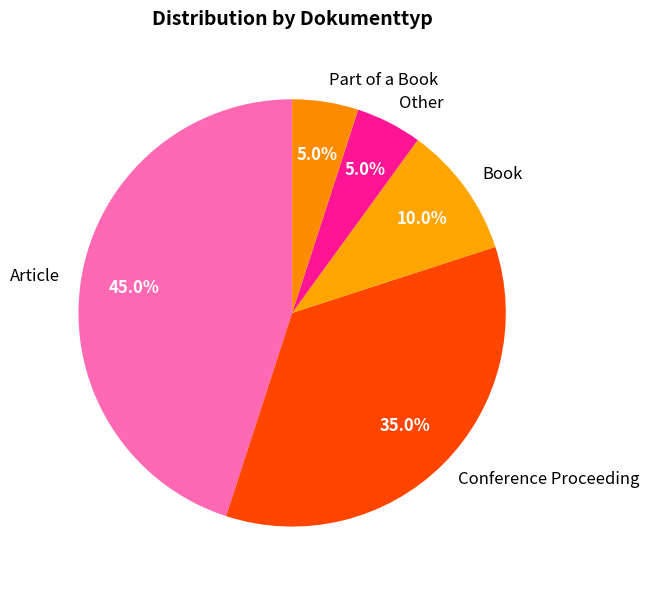

What is the ratio of the value at Other to the value at Book?

0.5